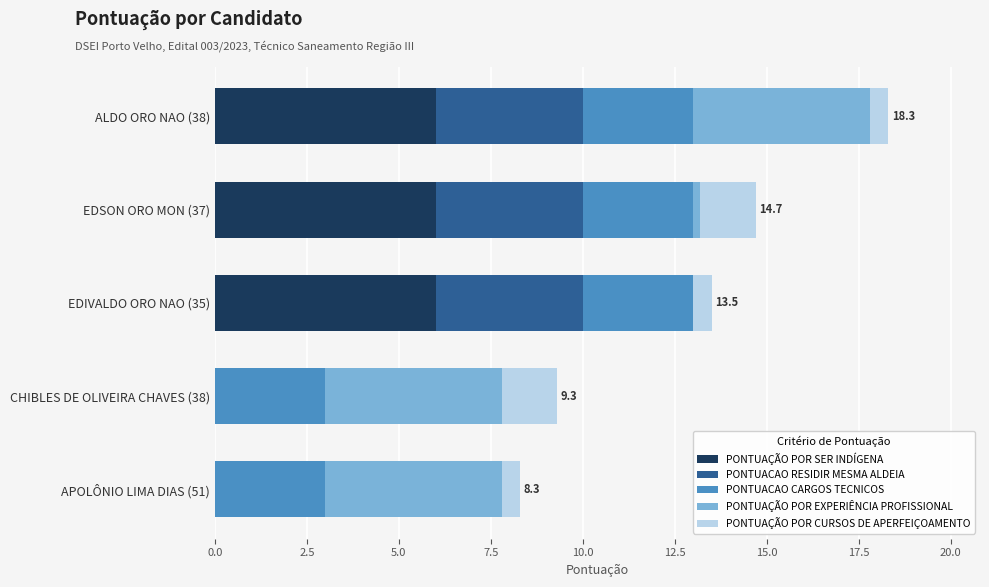

What is the total value across all series at EDIVALDO ORO NAO (35)?

13.5